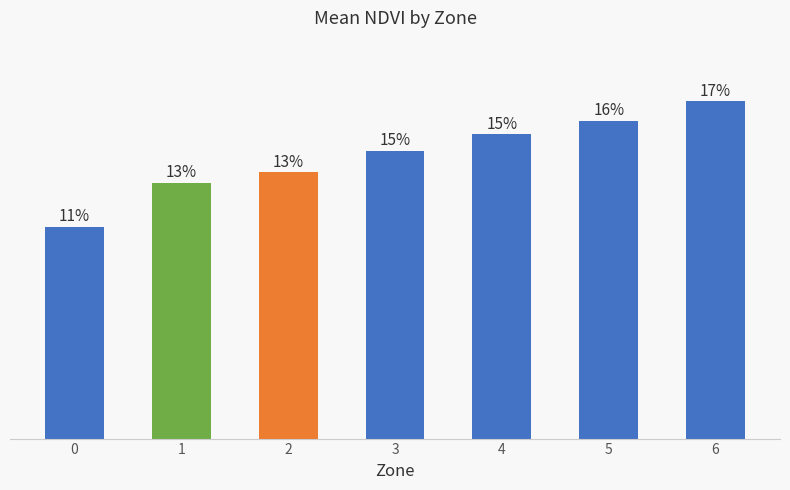

Does the chart contain any negative values?

No